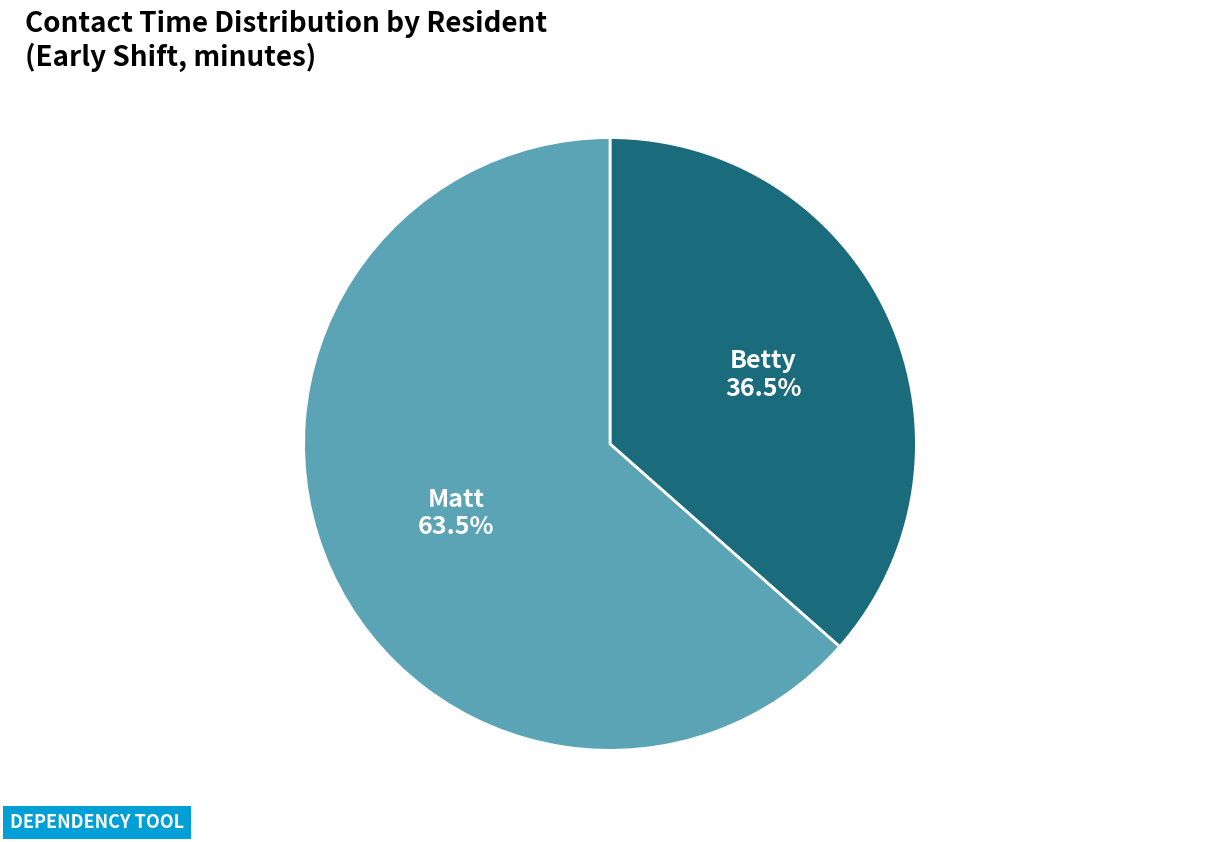

Is Matt the majority of the pie?

Yes